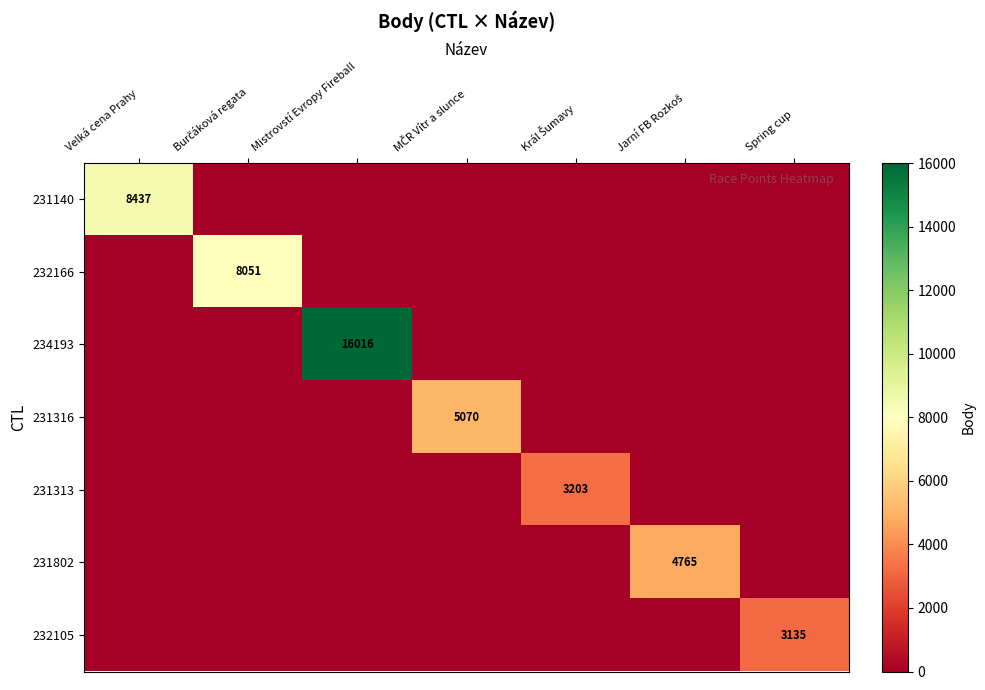

What is the total value across all series at Burčáková regata?

8051